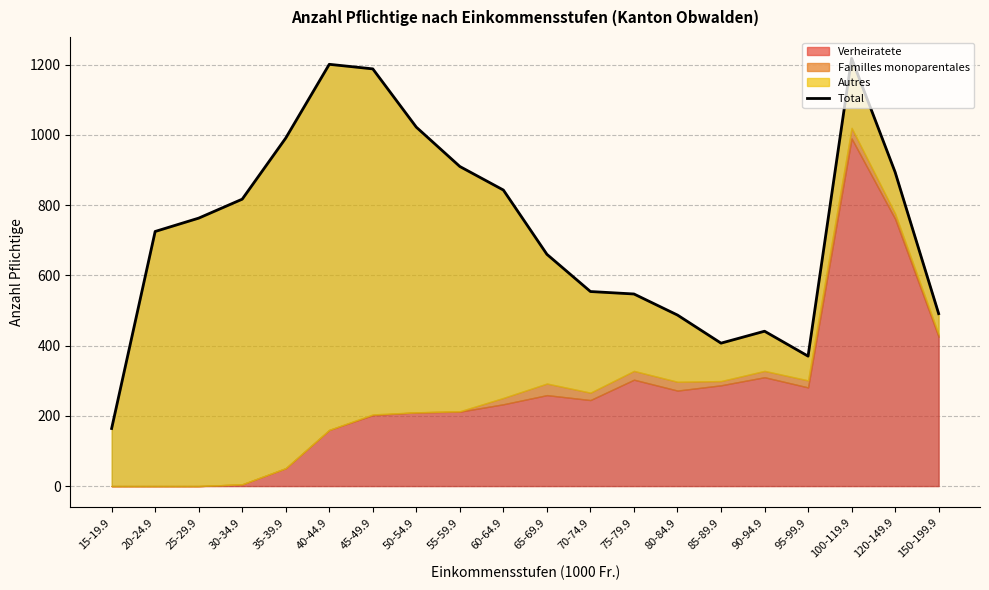

What is the average value?

735